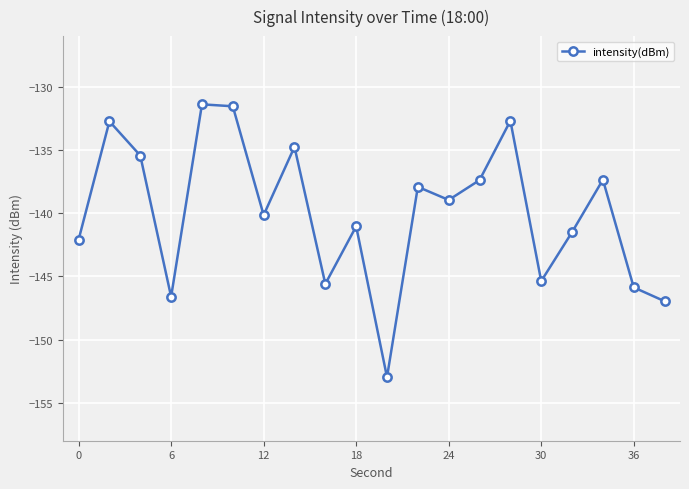

How many interior local peaks (higher than both neighbors) does the data have?

7